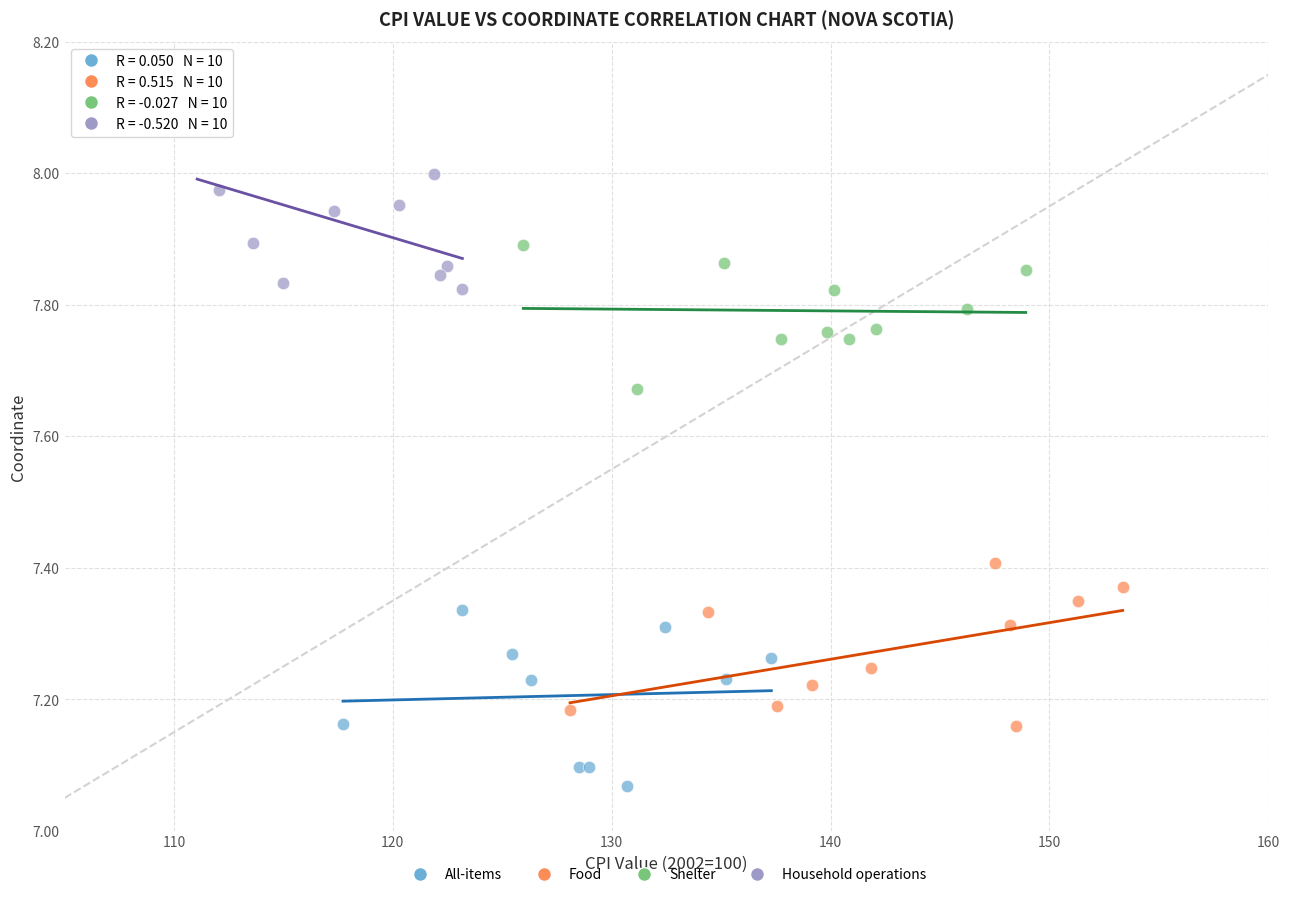

Which series has the largest Y range (max minus min)?

Household operations